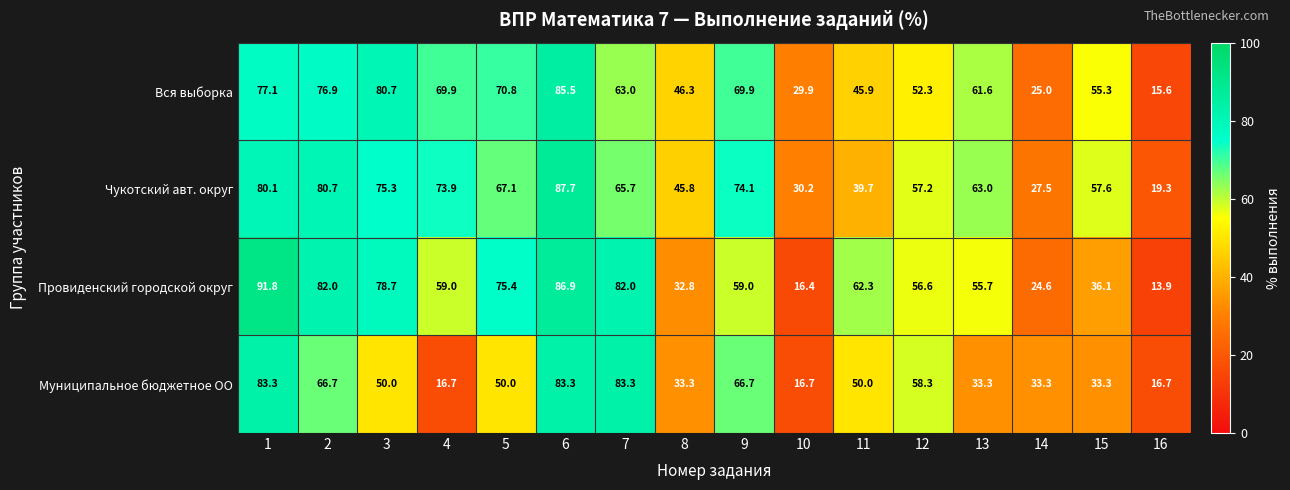

What is the sum of all Провиденский городской округ values?

913.2